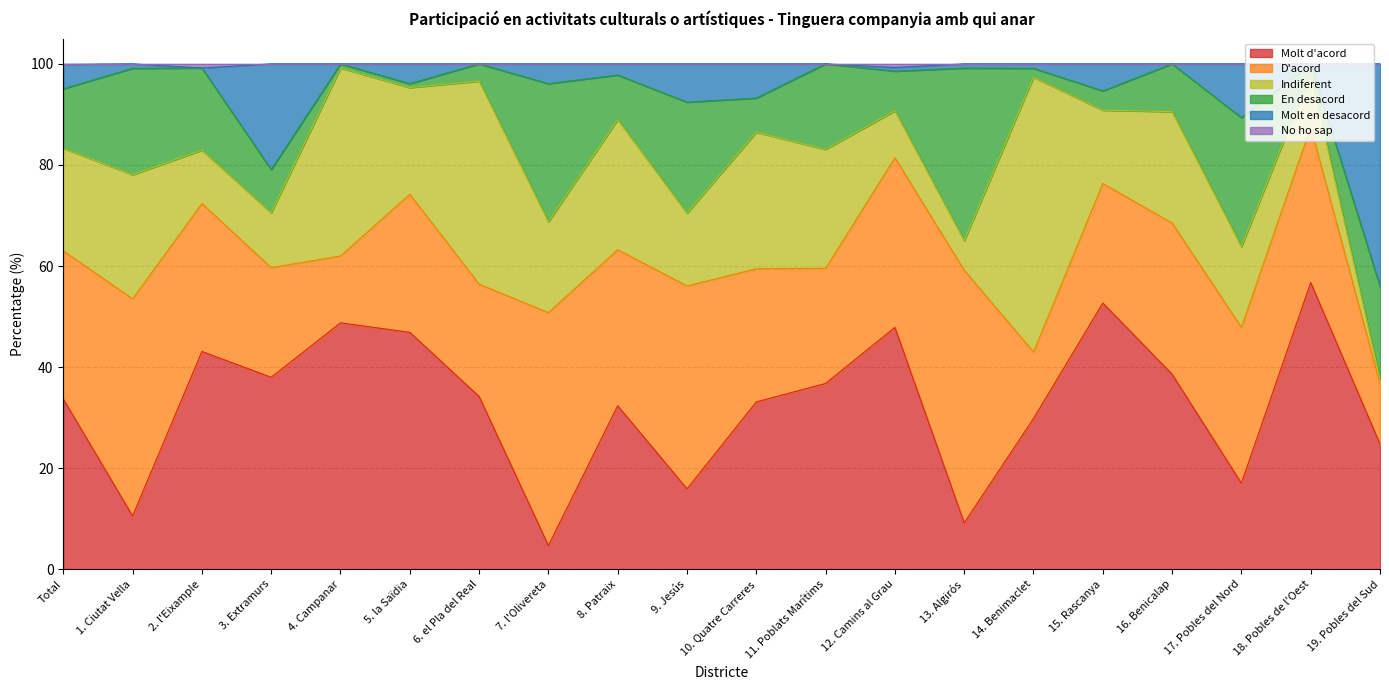

What is the total value across all series at 17. Pobles del Nord?

100.0